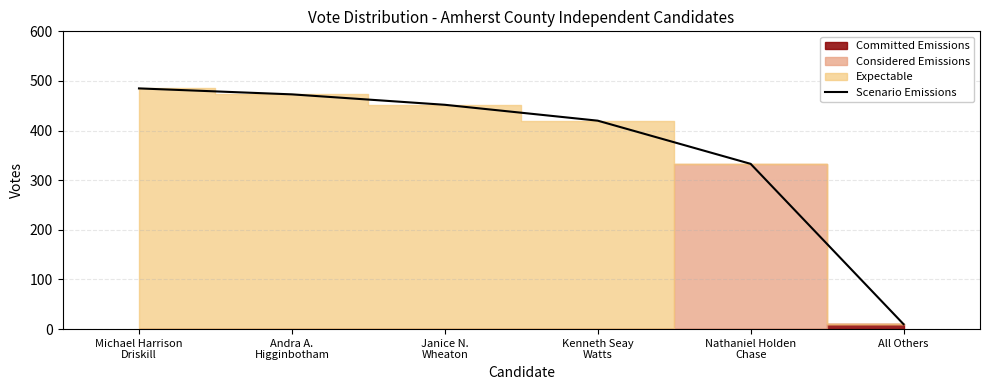

Count the number of categories in the chart.

6